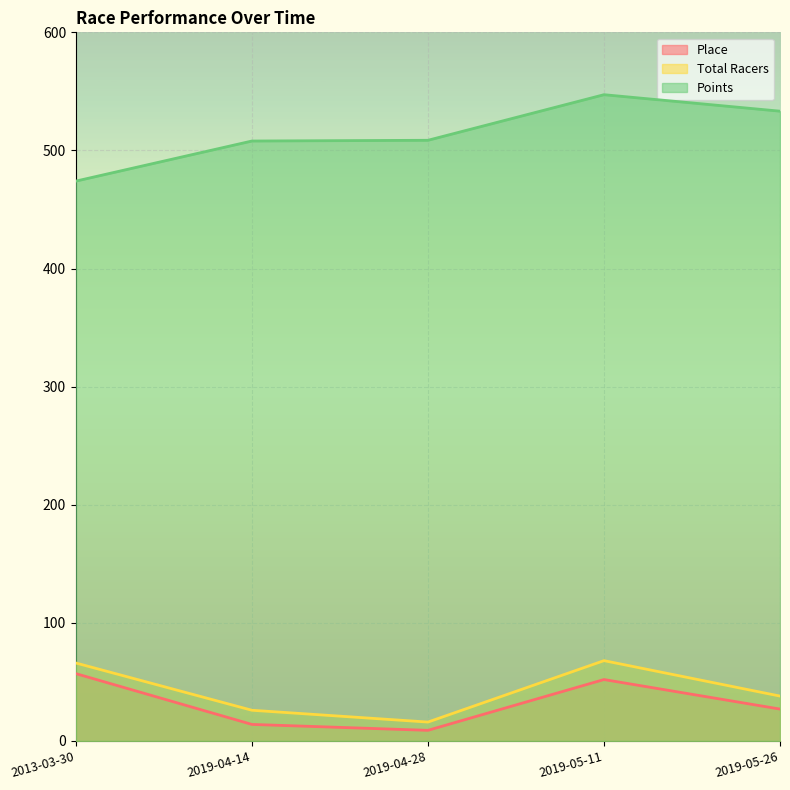

At which label is Place closest to 33?

2019-05-26